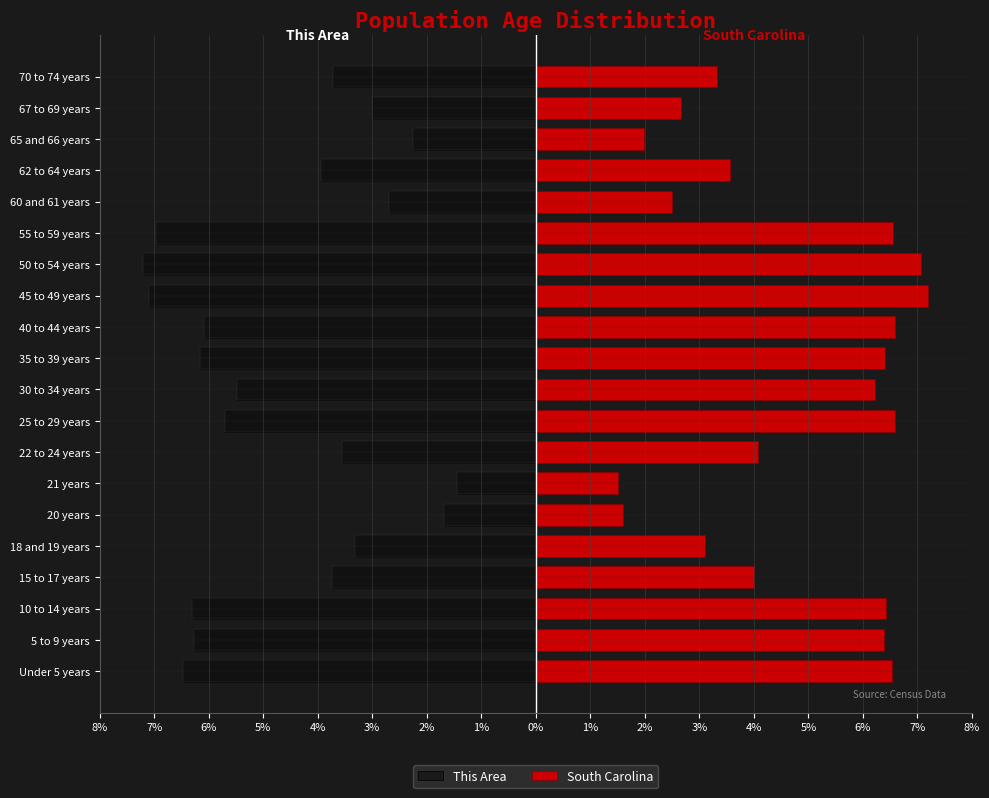

Count the number of categories in the chart.

20